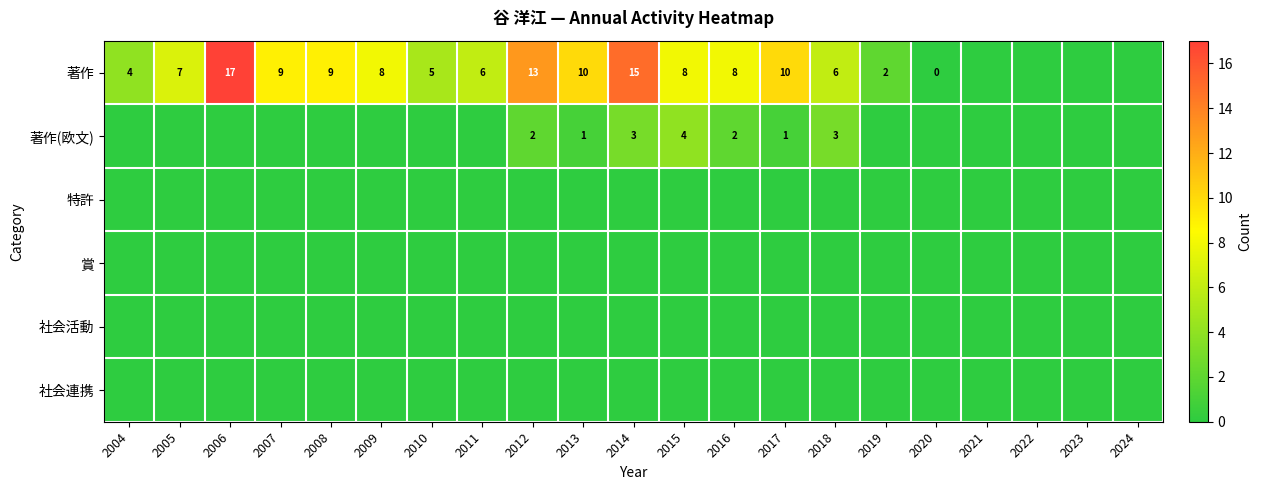

Is it true that 著作 equals 5 at 2016?

False